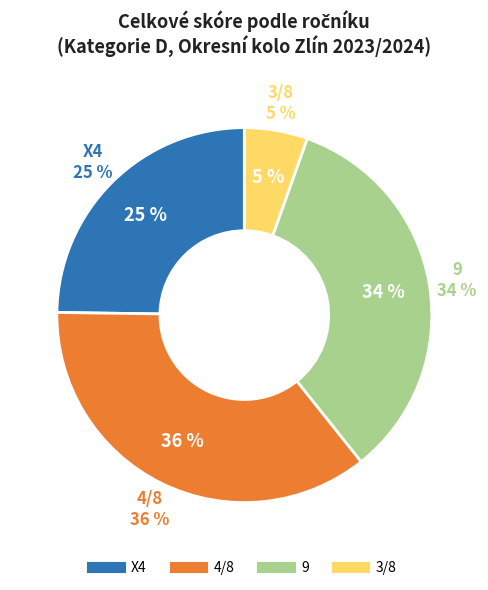

How many slices are in this pie chart?

4